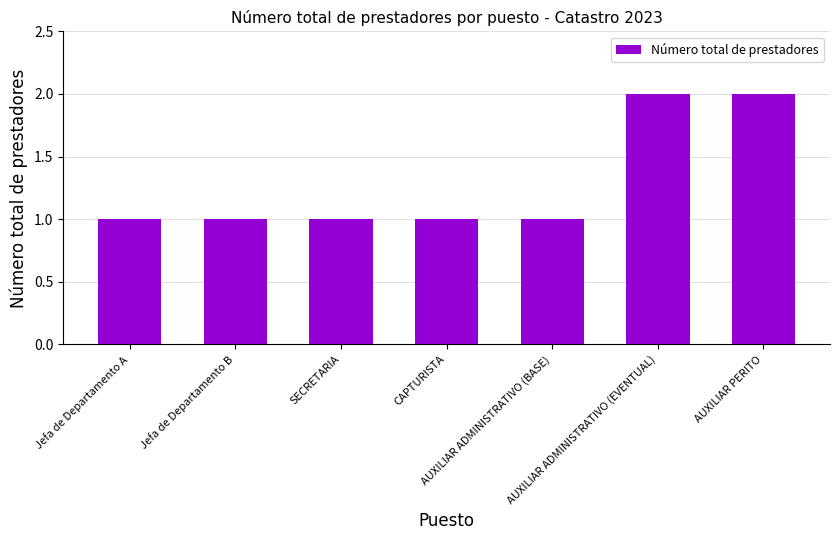

Count the values in the range 1 to 2.

7